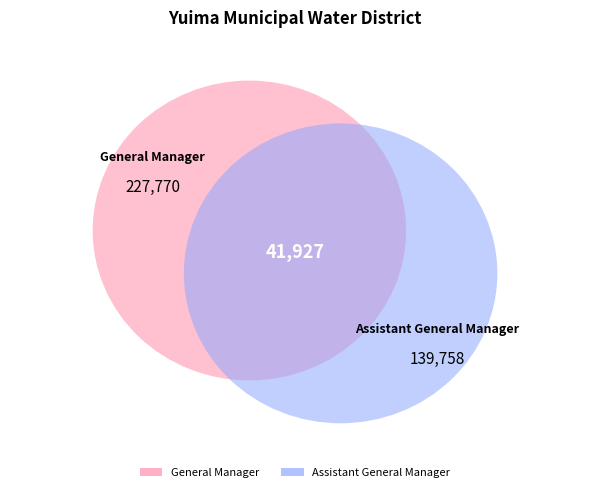

To the nearest percent, what portion does General Manager represent?

62%